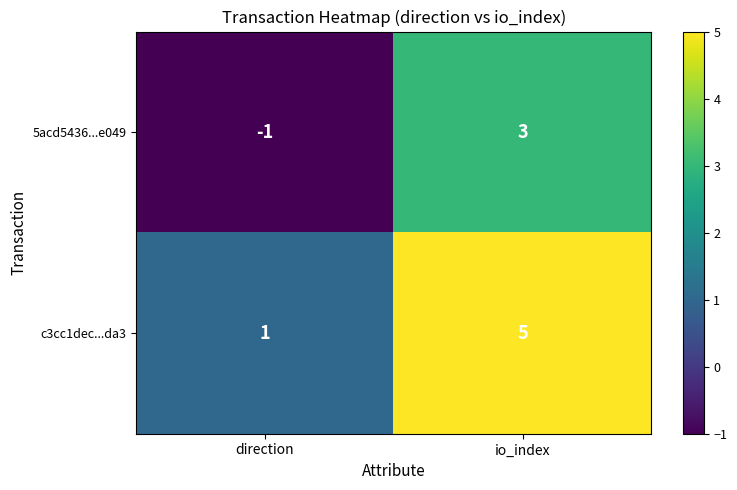

At which category is the sum across all series the highest?

io_index